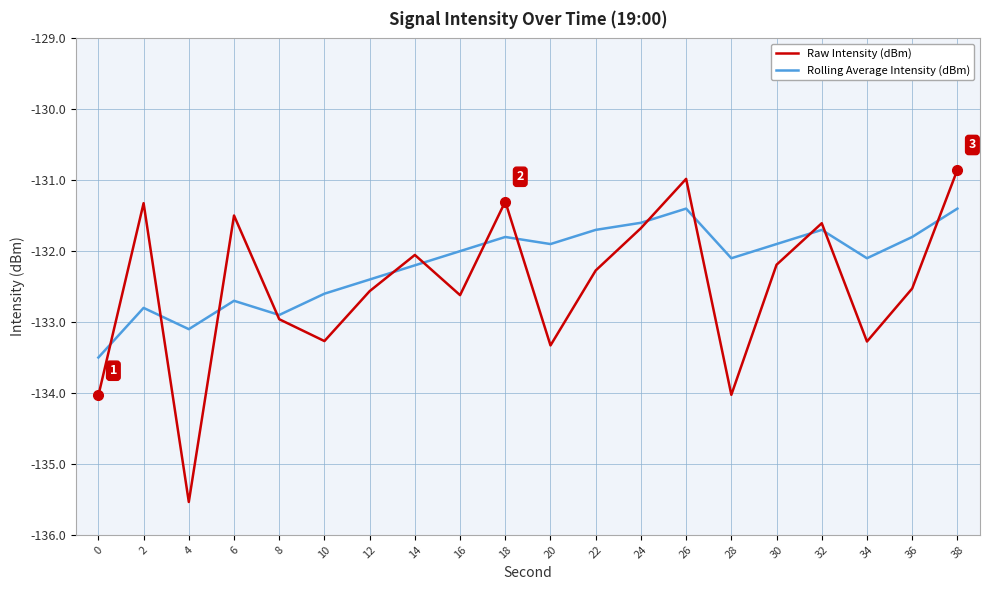

How many distinct data groups are displayed?

2